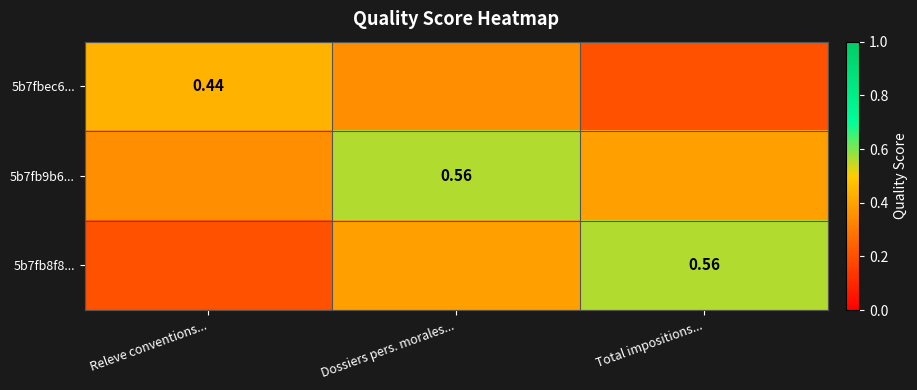

What is the minimum value for 5b7fb9b6...?

0.3